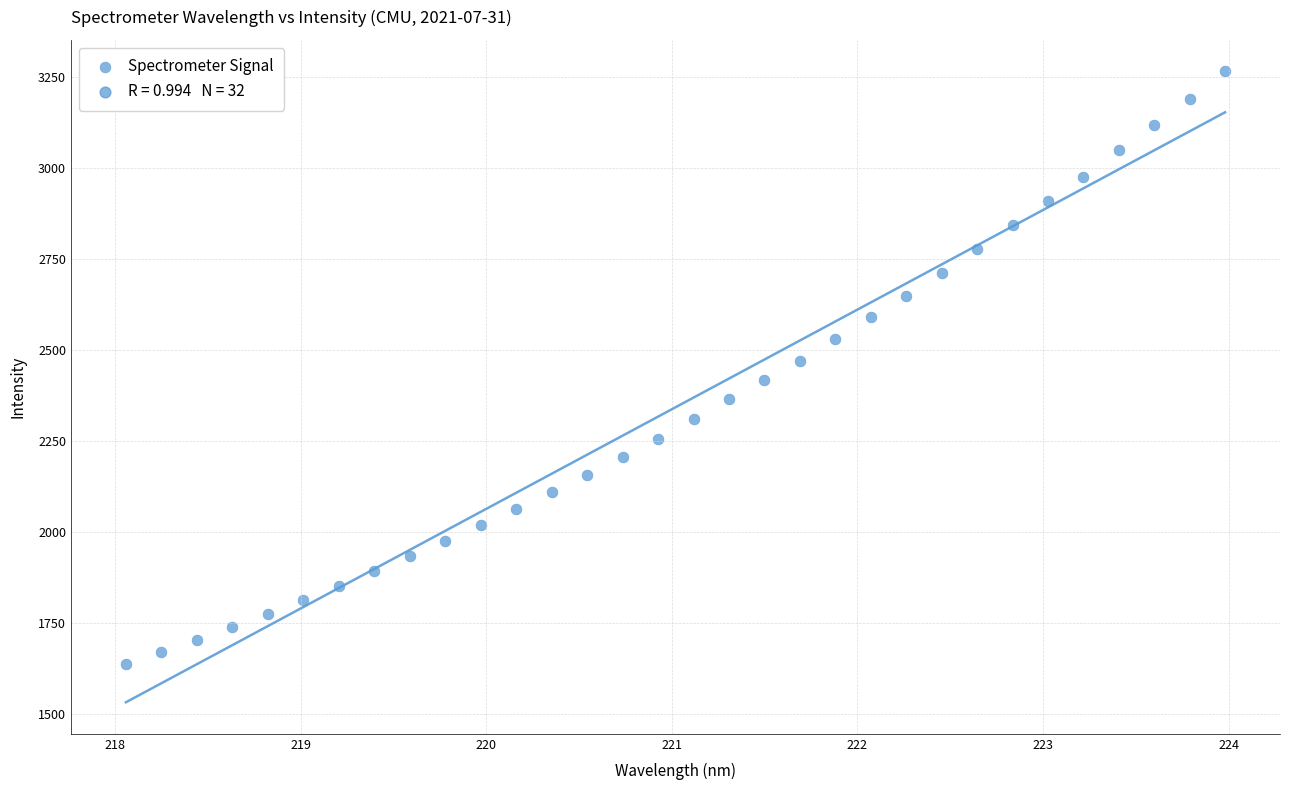

What is the range of Y values (max minus min)?

1628.0